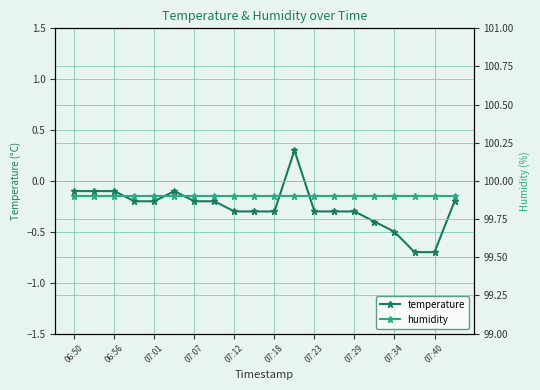

Reading left to right, transcribe all the data shown in this chart.

temperature: -0.1	-0.1	-0.1	-0.2	-0.2	-0.1	-0.2	-0.2	-0.3	-0.3	-0.3	0.3	-0.3	-0.3	-0.3	-0.4	-0.5	-0.7	-0.7	-0.2
humidity: 99.9	99.9	99.9	99.9	99.9	99.9	99.9	99.9	99.9	99.9	99.9	99.9	99.9	99.9	99.9	99.9	99.9	99.9	99.9	99.9